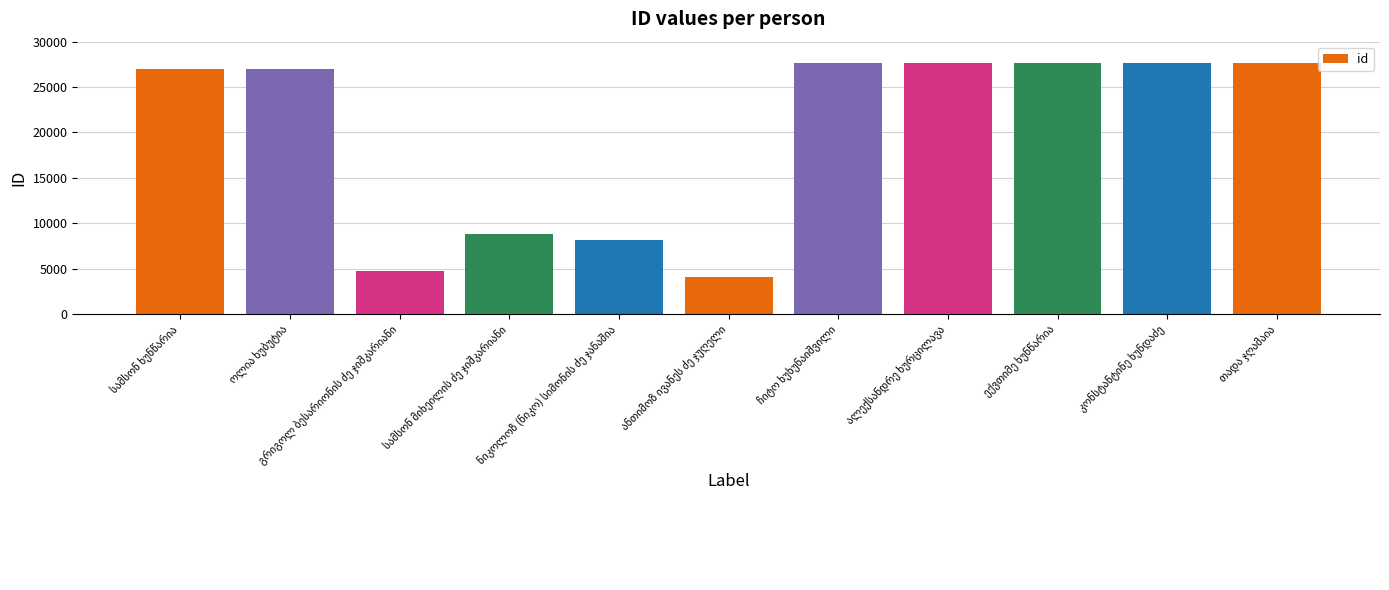

What is the smallest value displayed?

4023